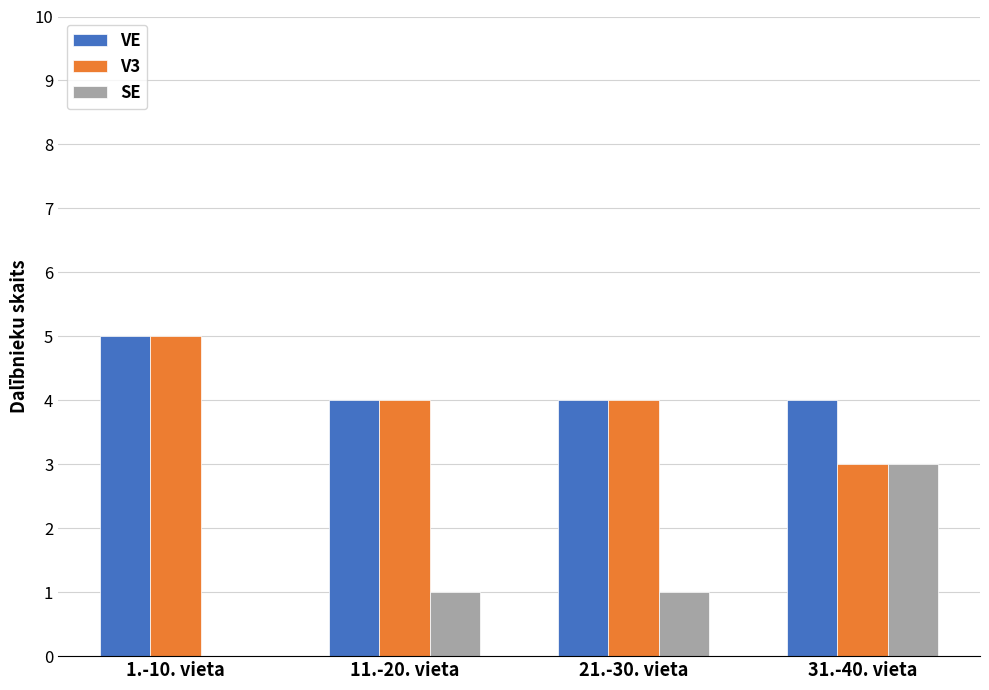

Reading left to right, extract all data points from this chart.

VE: 5	4	4	4
V3: 5	4	4	3
SE: 0	1	1	3